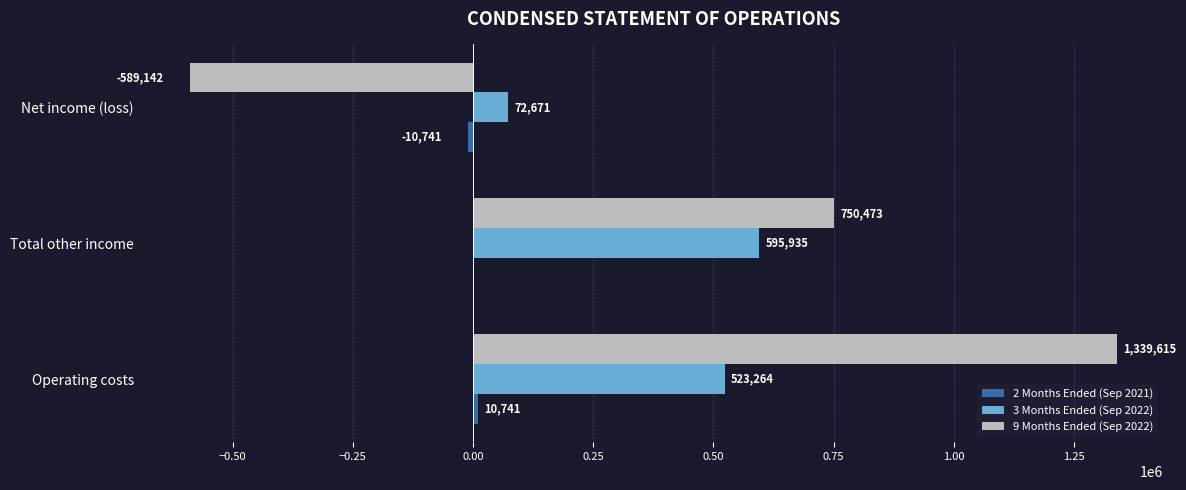

What is the approximate value of 9 Months Ended (Sep 2022) at Net income (loss), to the nearest 100?

-589100